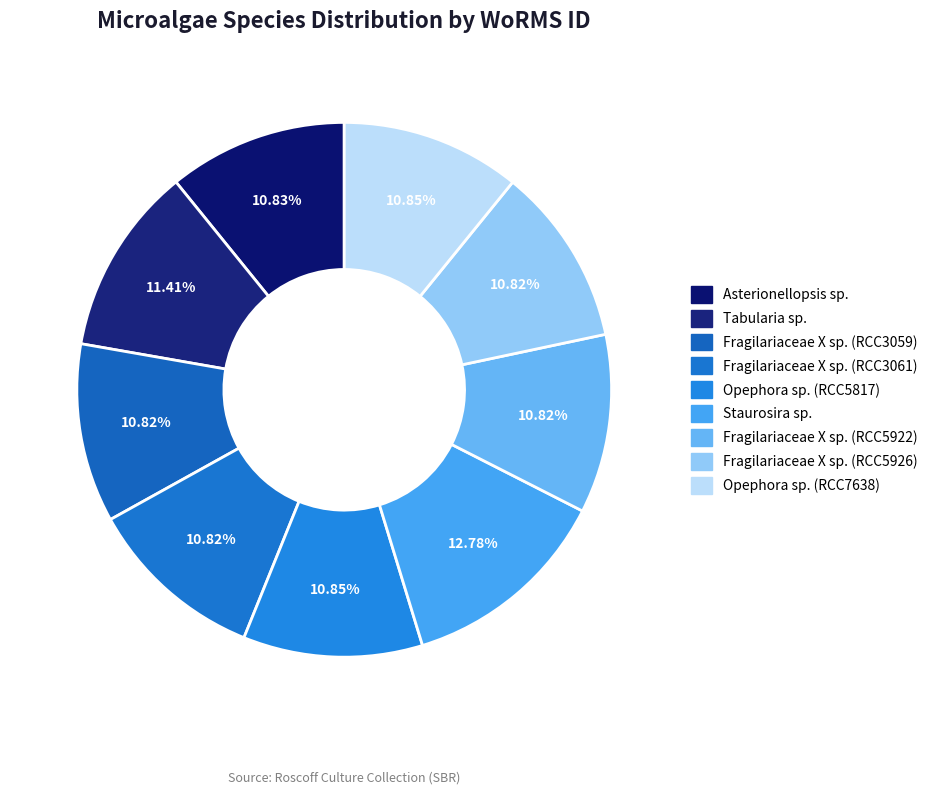

Rank the categories by value from highest to lowest.

Staurosira sp., Tabularia sp., Opephora sp. (RCC5817), Opephora sp. (RCC7638), Asterionellopsis sp., Fragilariaceae X sp. (RCC3059), Fragilariaceae X sp. (RCC3061), Fragilariaceae X sp. (RCC5922), Fragilariaceae X sp. (RCC5926)